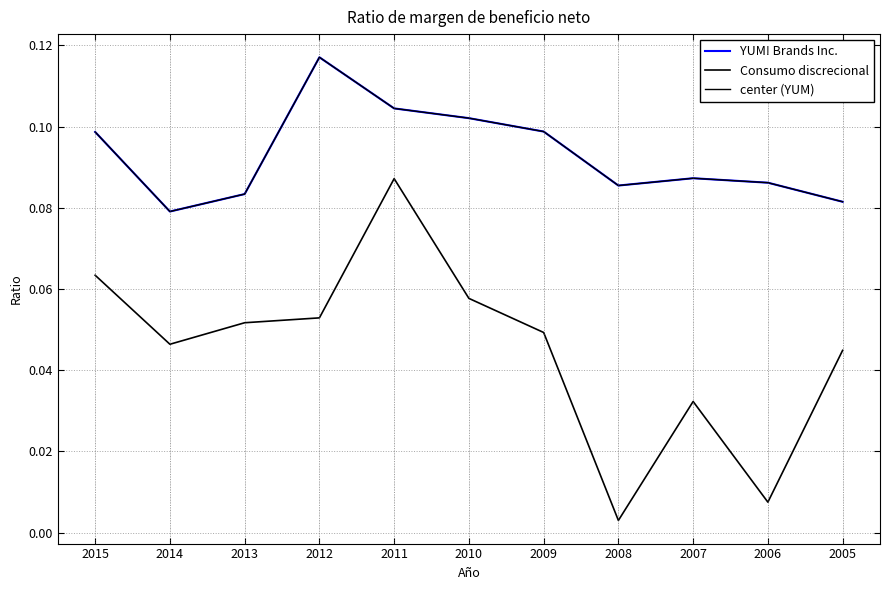

Is this an area chart (filled region under the line)?

No